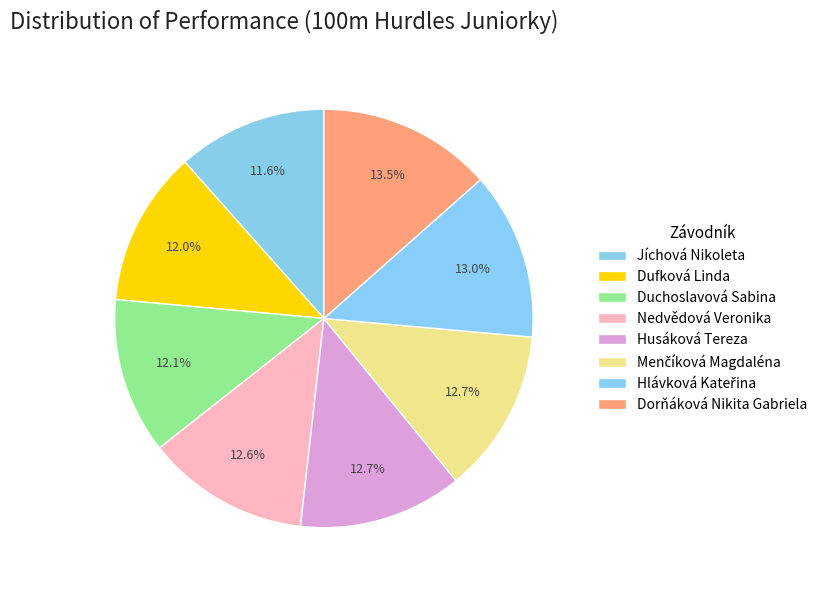

What is the change in value from Dufková Linda to Menčíková Magdaléna?

+0.8